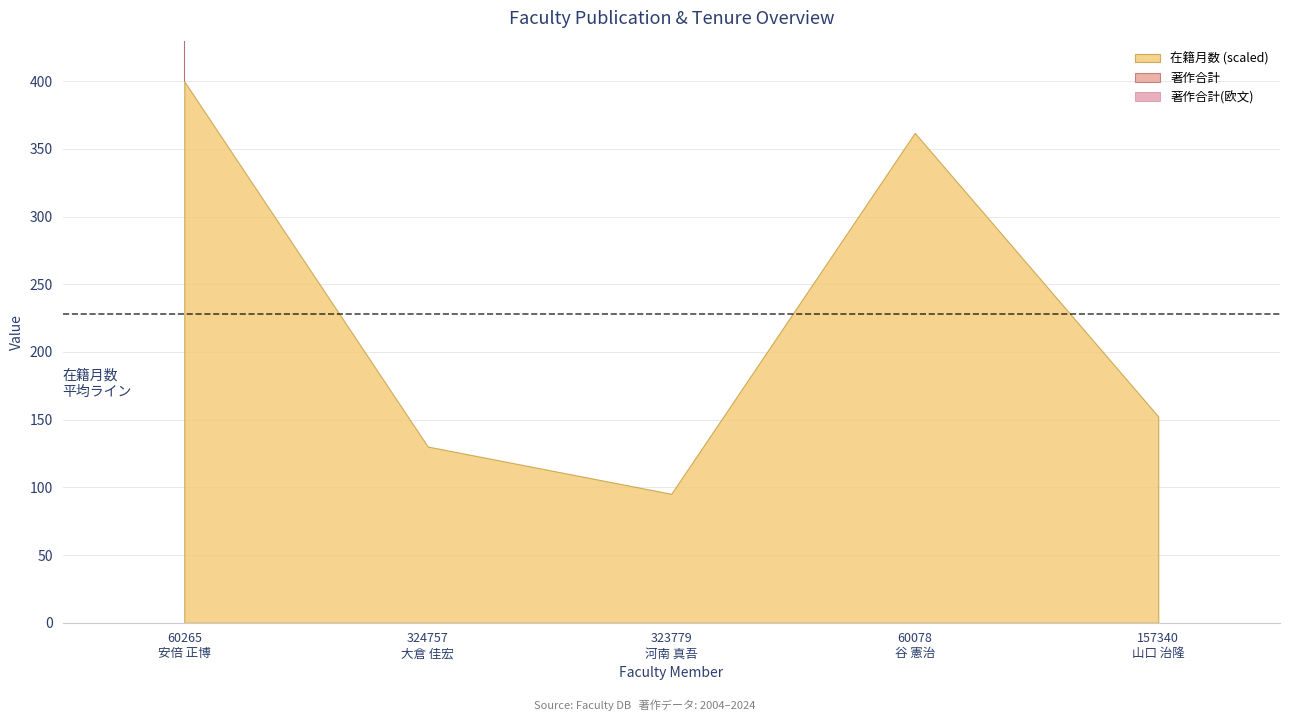

Is it true that 在籍月数 equals 138 at 157340
山口 治隆?

False